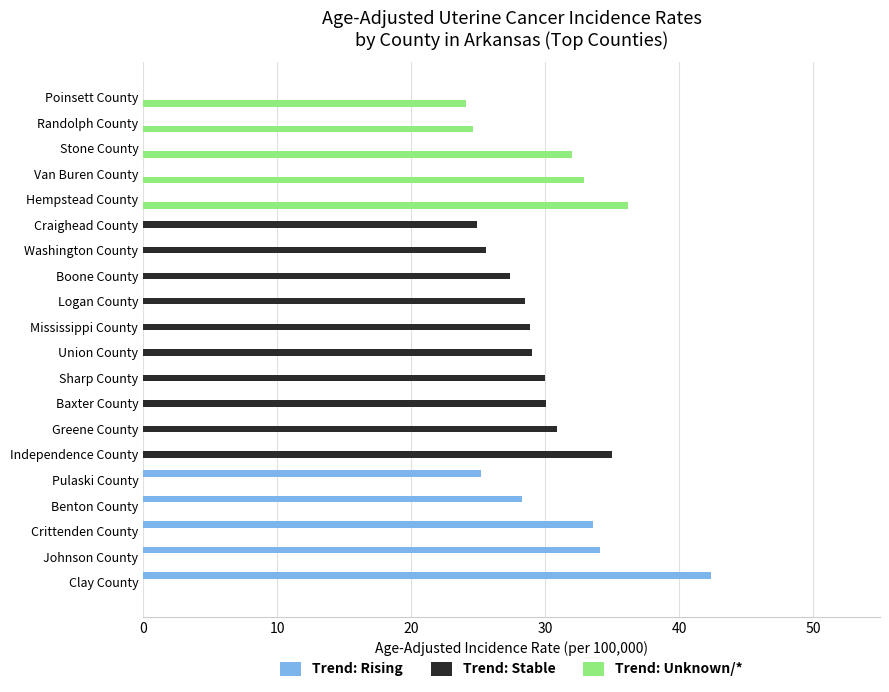

At which category is the sum across all series the highest?

Clay County